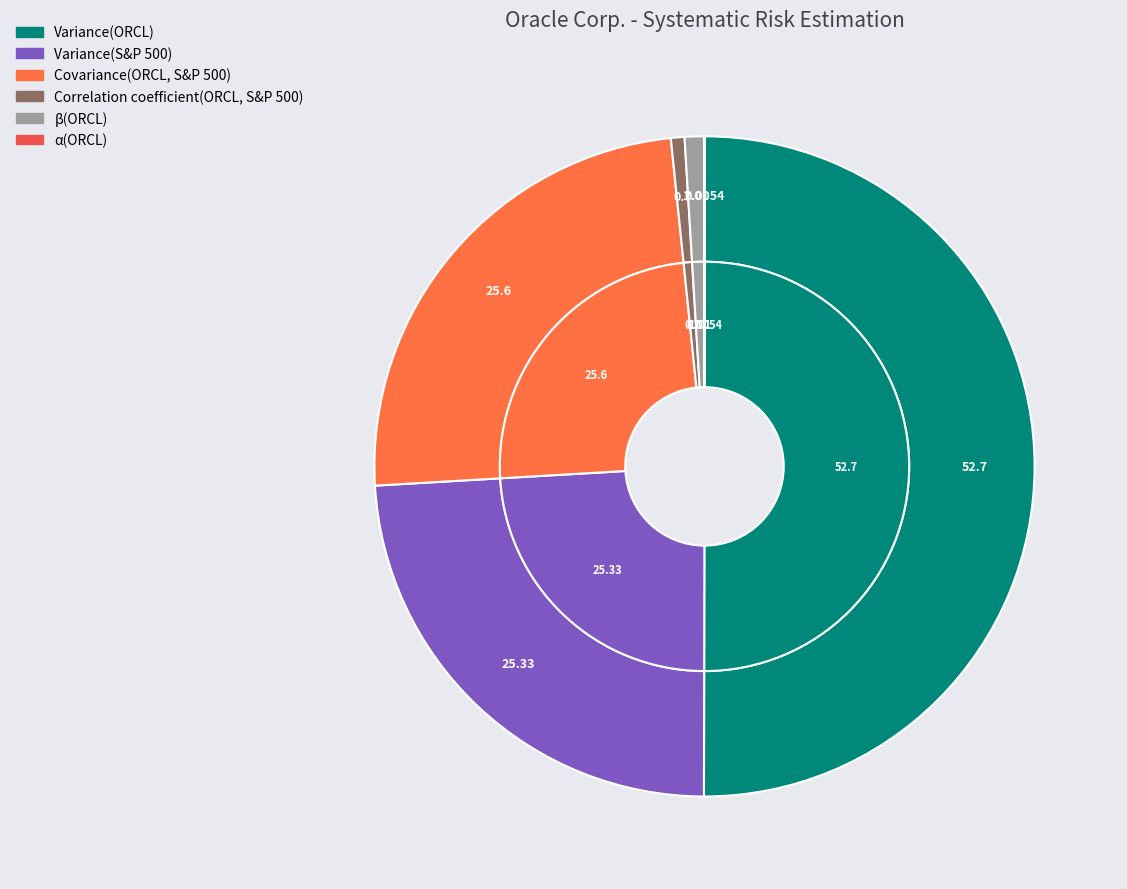

To the nearest percent, what is the difference between the largest and smallest slice percentages?

50%